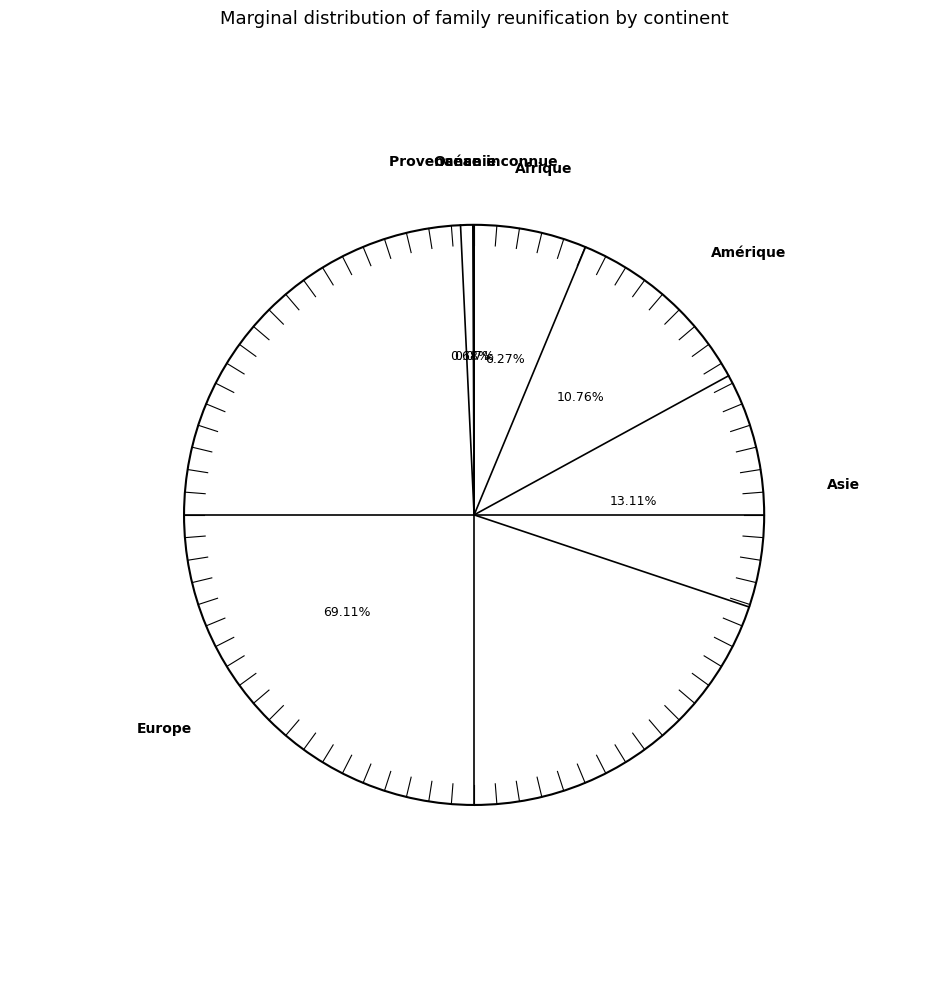

The Océanie slice represents 1% of the pie. True or false?

True